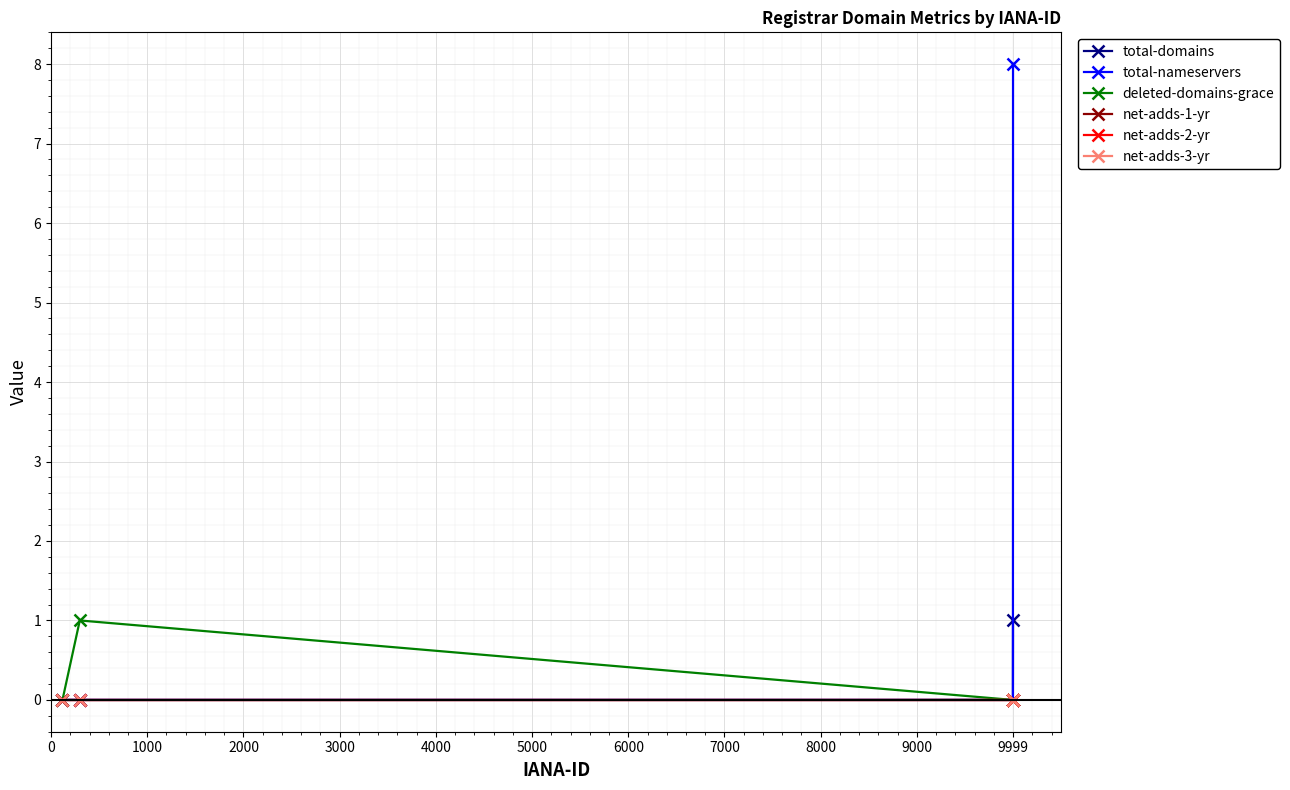

True or false: total-domains and net-adds-3-yr cross at least once.

False